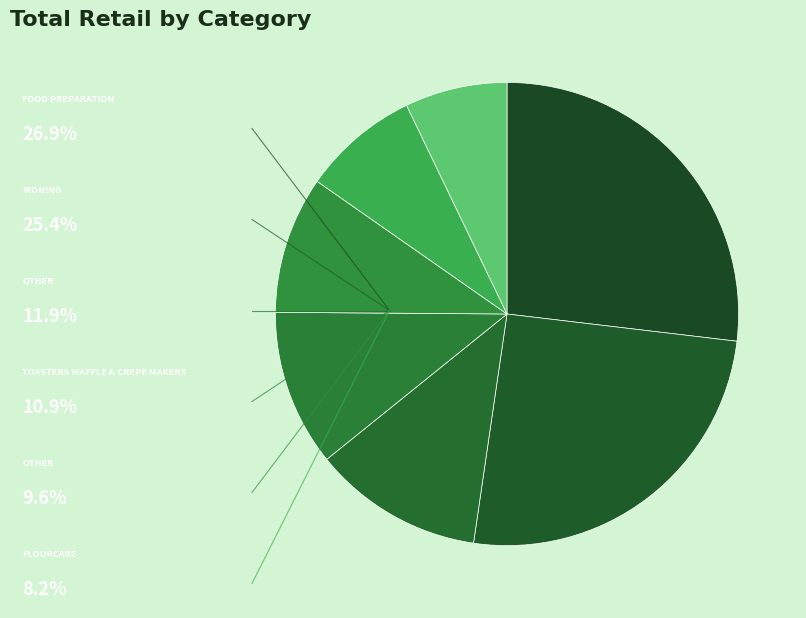

How many slices are in this pie chart?

7